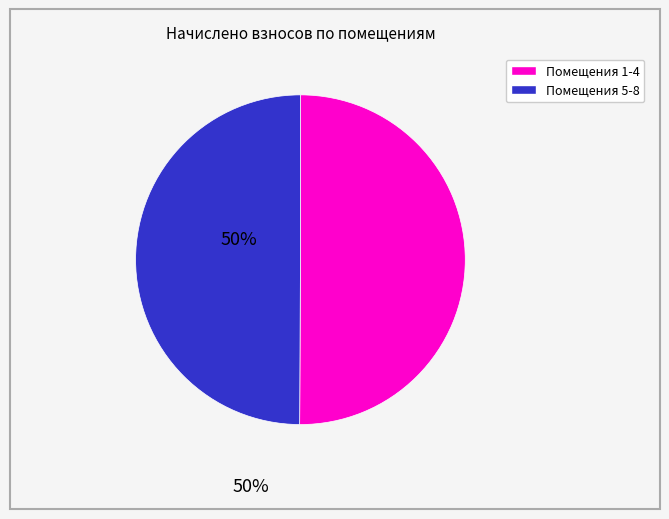

Count the number of slices in the pie.

2